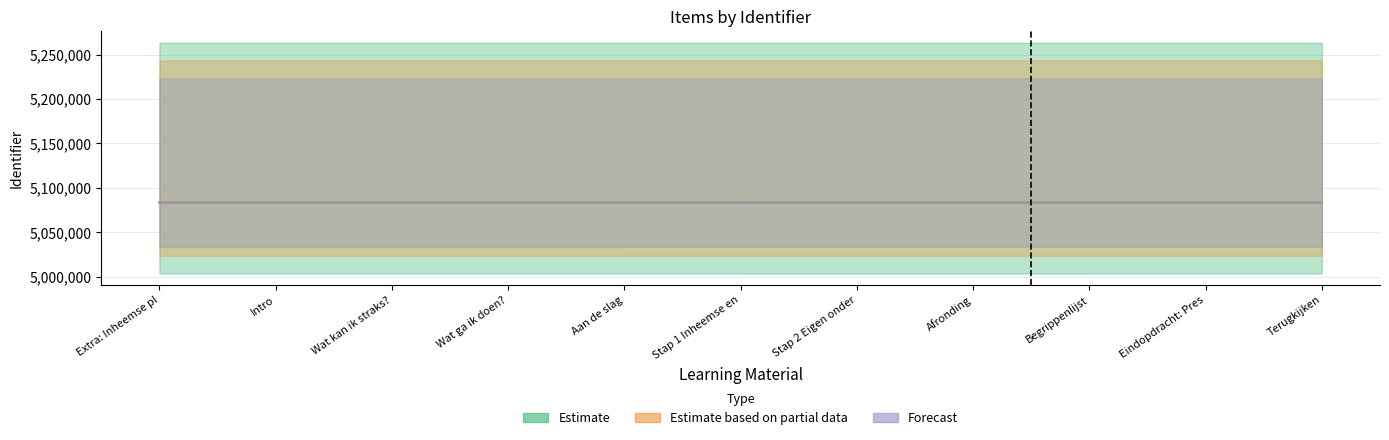

Rank the categories by Forecast value from highest to lowest.

Eindopdracht: Pres, Terugkijken, Begrippenlijst, Afronding, Stap 2 Eigen onder, Stap 1 Inheemse en, Aan de slag, Wat ga ik doen?, Wat kan ik straks?, Intro, Extra: Inheemse pl